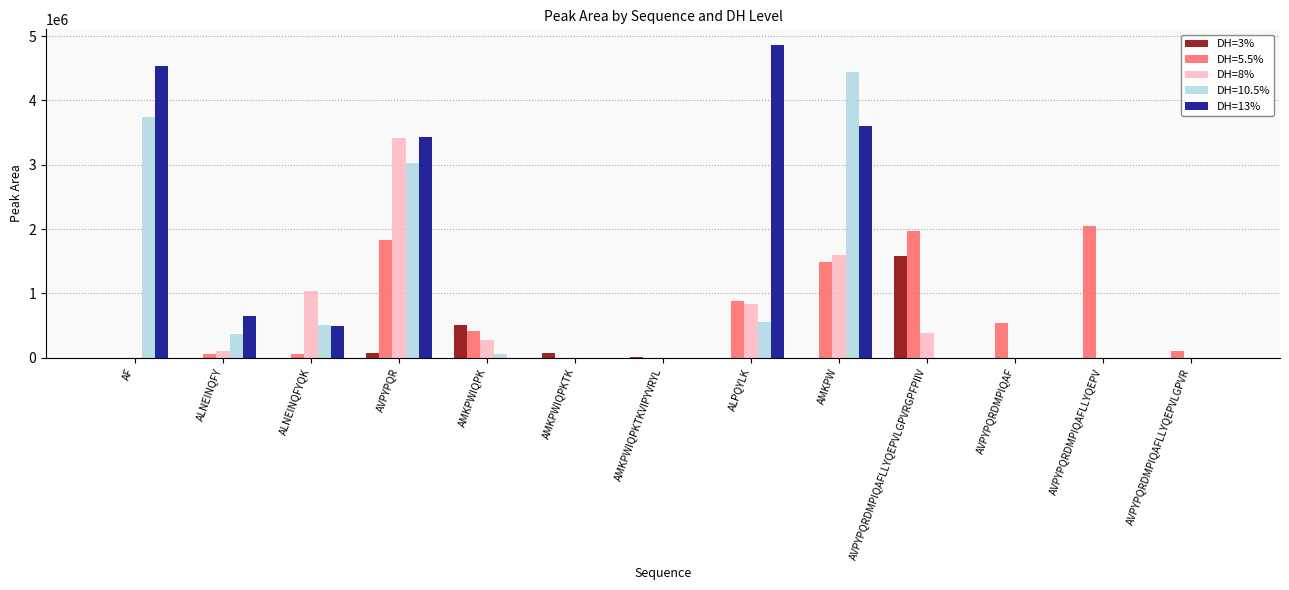

What is the sum of all DH=3% values?

2257836.0